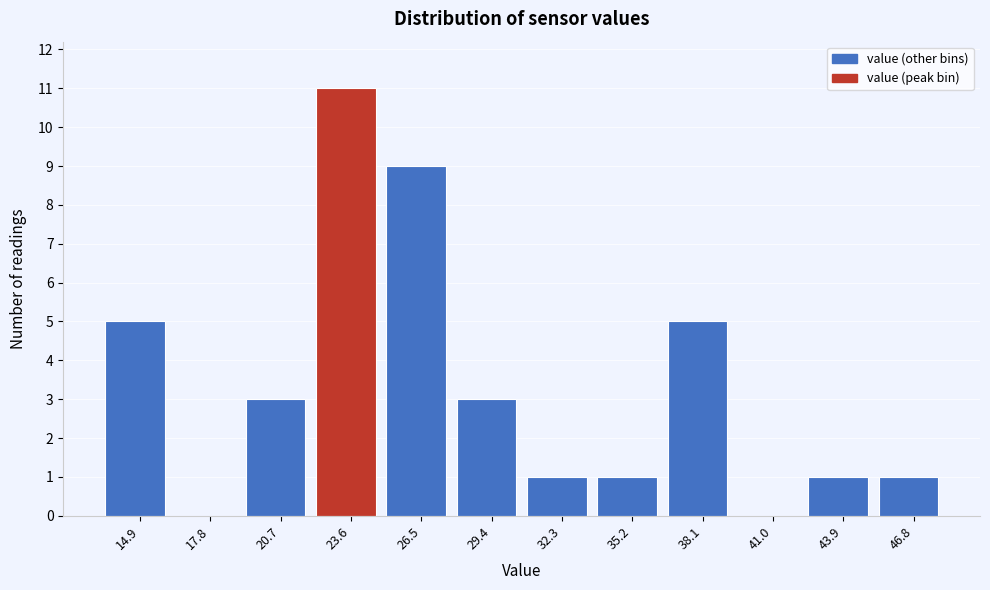

Reading left to right, transcribe this chart: for each bar, give the range it covers on the x-axis and its height. Neither the bar edges nor the heights are printed on the chart, so give them approximately, as read against the axes.

13.5 to 16.5: 5
16.5 to 19.5: 0
19.5 to 22.0: 3
22.0 to 25.0: 11
25.0 to 28.0: 9
28.0 to 31.0: 3
31.0 to 33.5: 1
33.5 to 36.5: 1
36.5 to 39.5: 5
39.5 to 42.5: 0
42.5 to 45.5: 1
45.5 to 48.0: 1